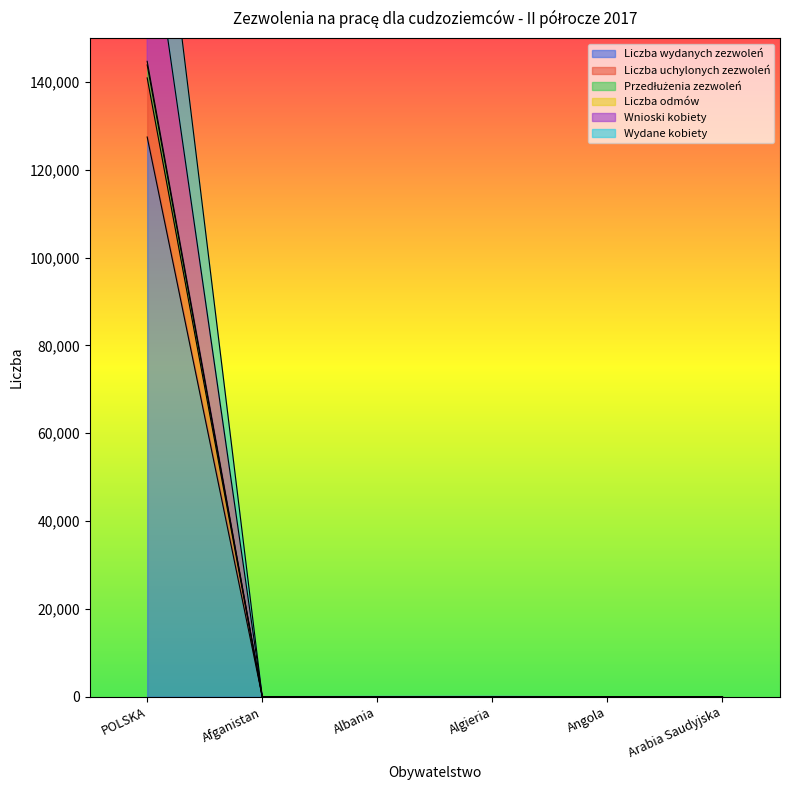

The Liczba uchylonych zezwoleń series shows 39 at Algieria. True or false?

True